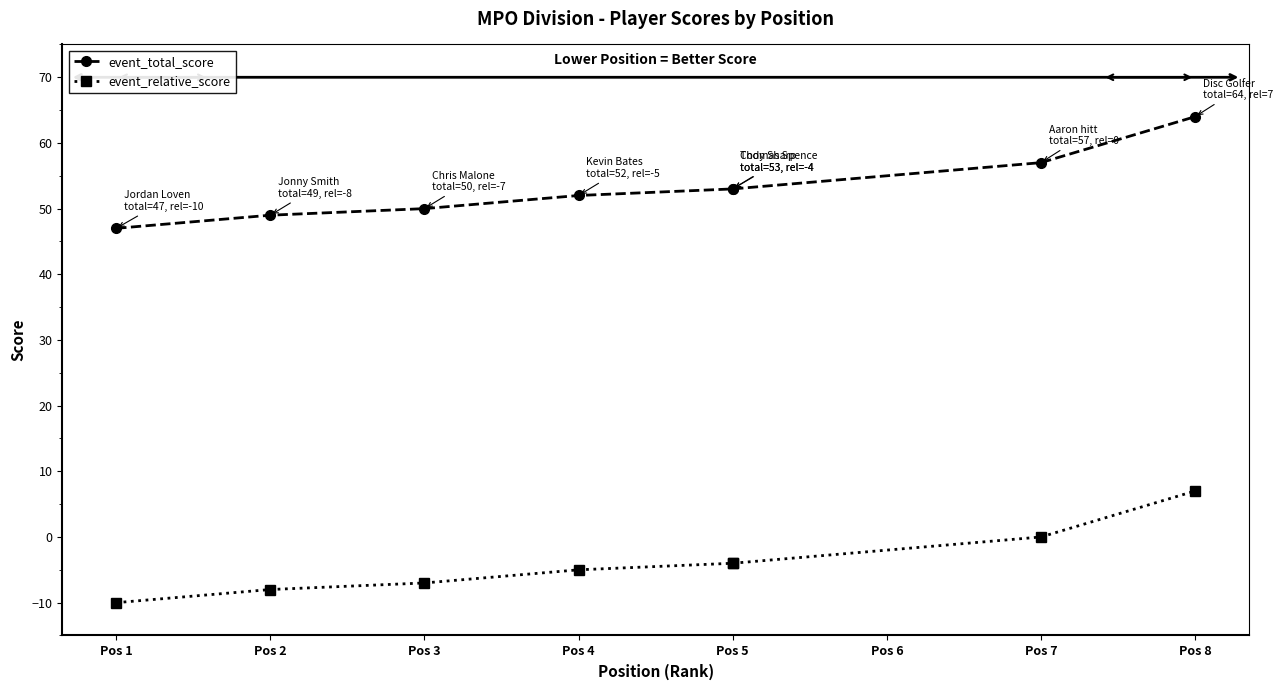

Does the chart have visible grid lines?

No